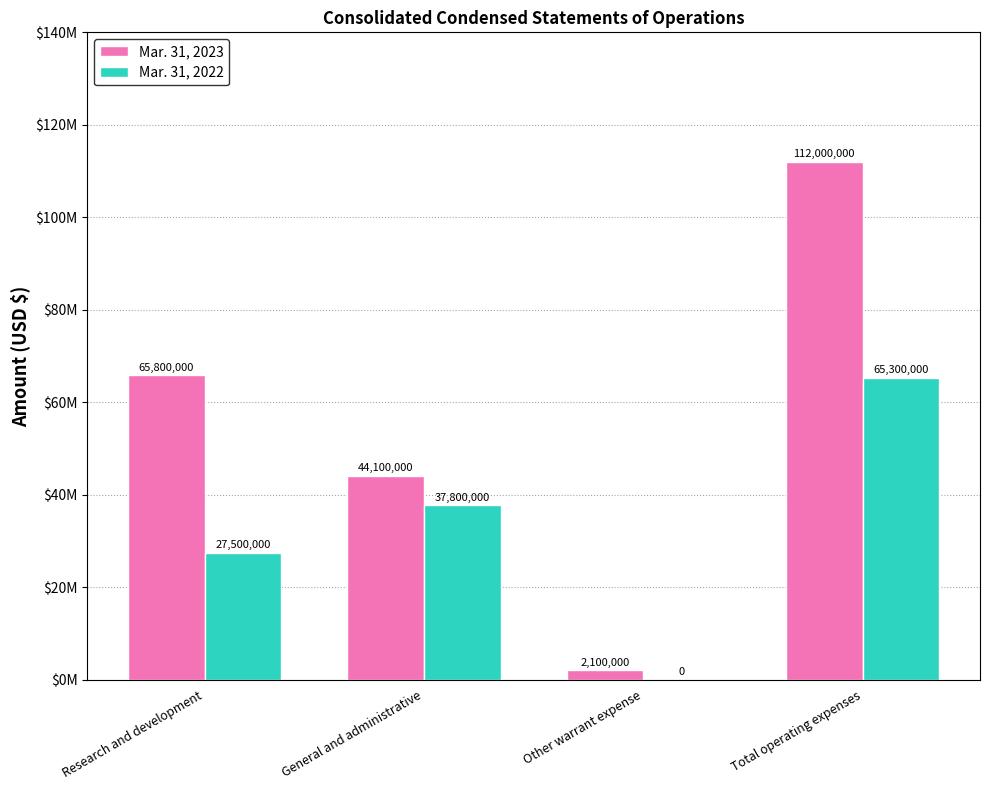

How many Mar. 31, 2022 values are between 27500000 and 65300000?

3